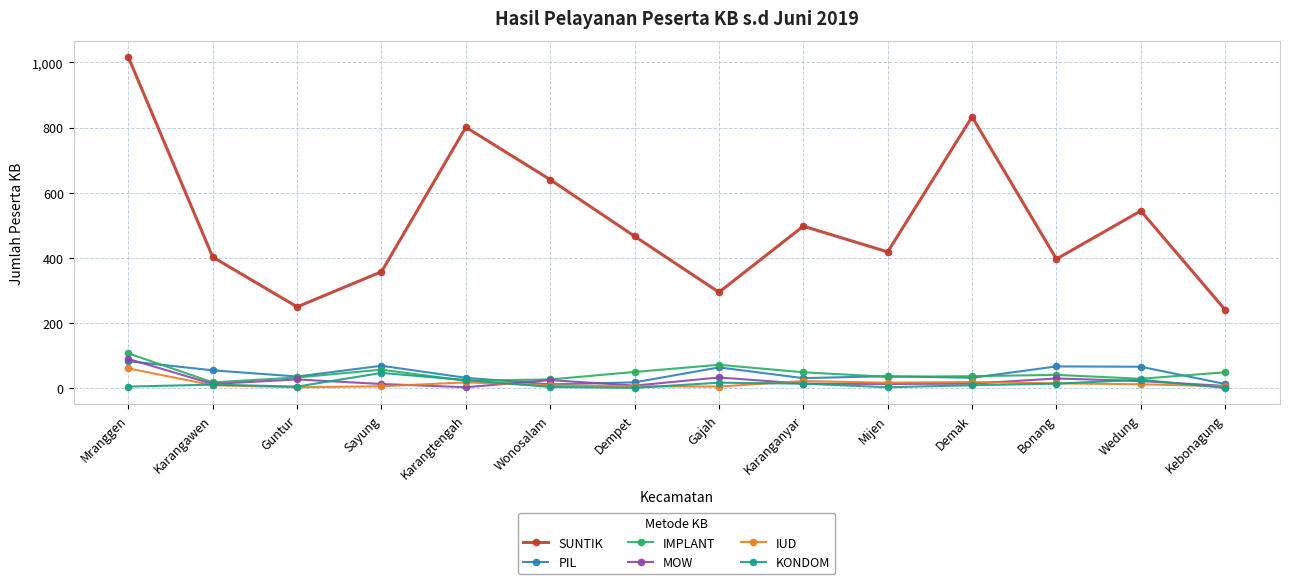

How many data points in MOW are less than 13?

6